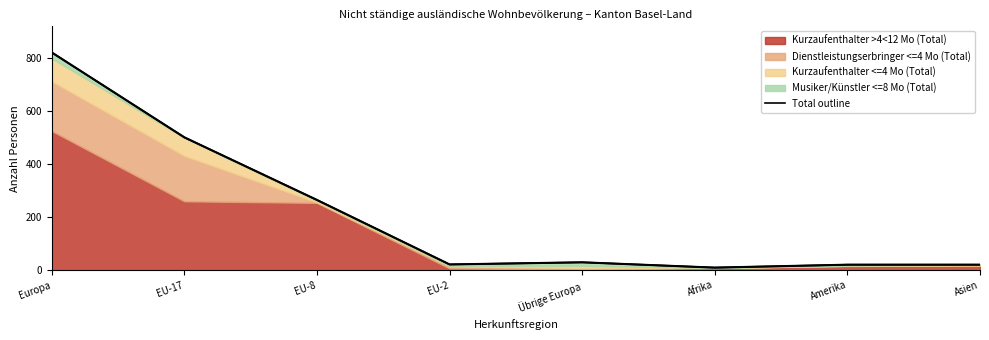

What is the sum of the values at Europa and Amerika?

842